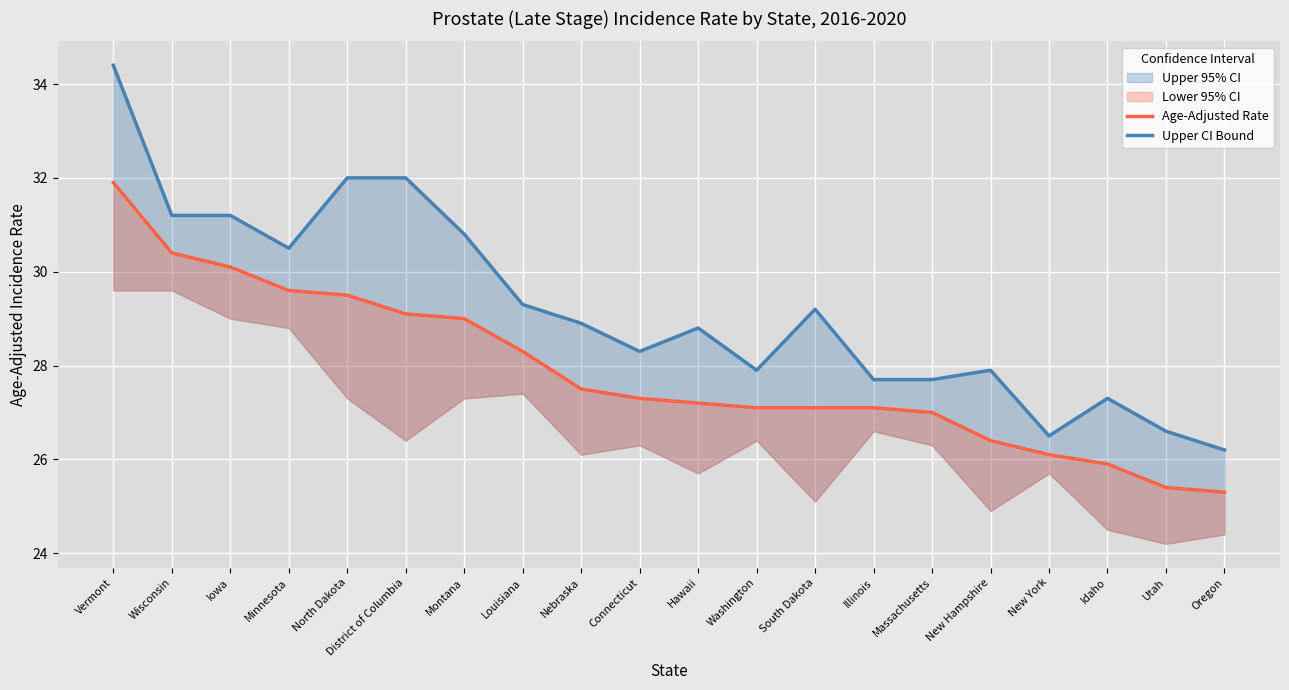

Which has a higher value, Iowa or South Dakota?

Iowa